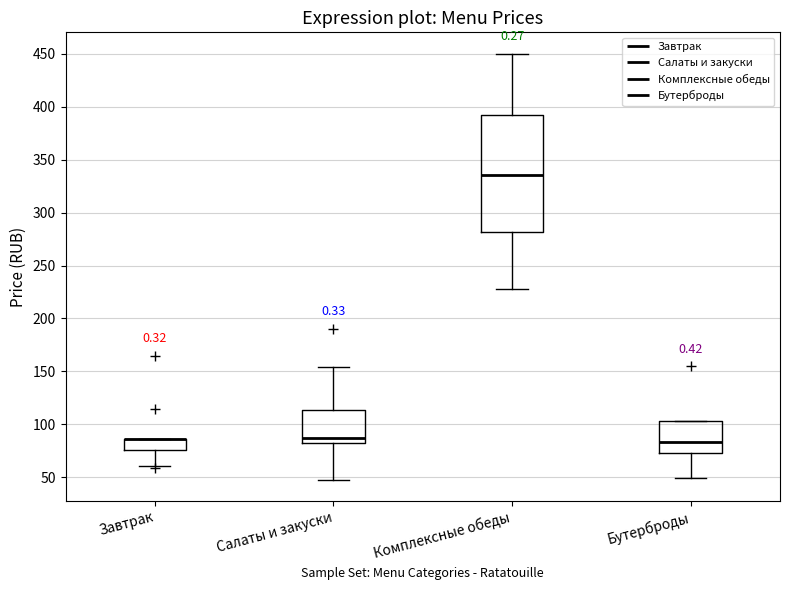

Reading left to right, transcribe this box plot: for each box, give where its median line is, the range the box spans, and where its two whiskers end, as read against the y-axis. The values are not printed on the chart, so give them approximately, as read against the axis.

Завтрак: median 85 (drawn on the box's upper edge), box 75 to 85, whiskers 60 to 85
Салаты и закуски: median 90, box 85 to 115, whiskers 50 to 155
Комплексные обеды: median 335, box 280 to 395, whiskers 230 to 450
Бутерброды: median 85, box 75 to 105, whiskers 50 to 105